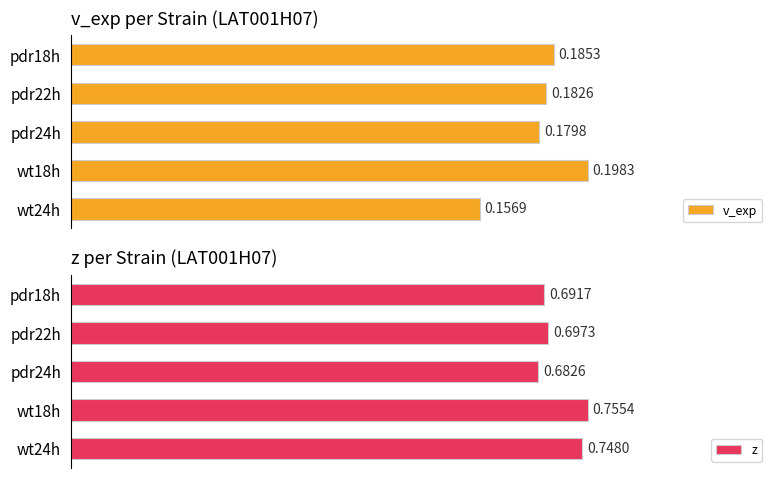

Which series has the largest total across all categories?

z